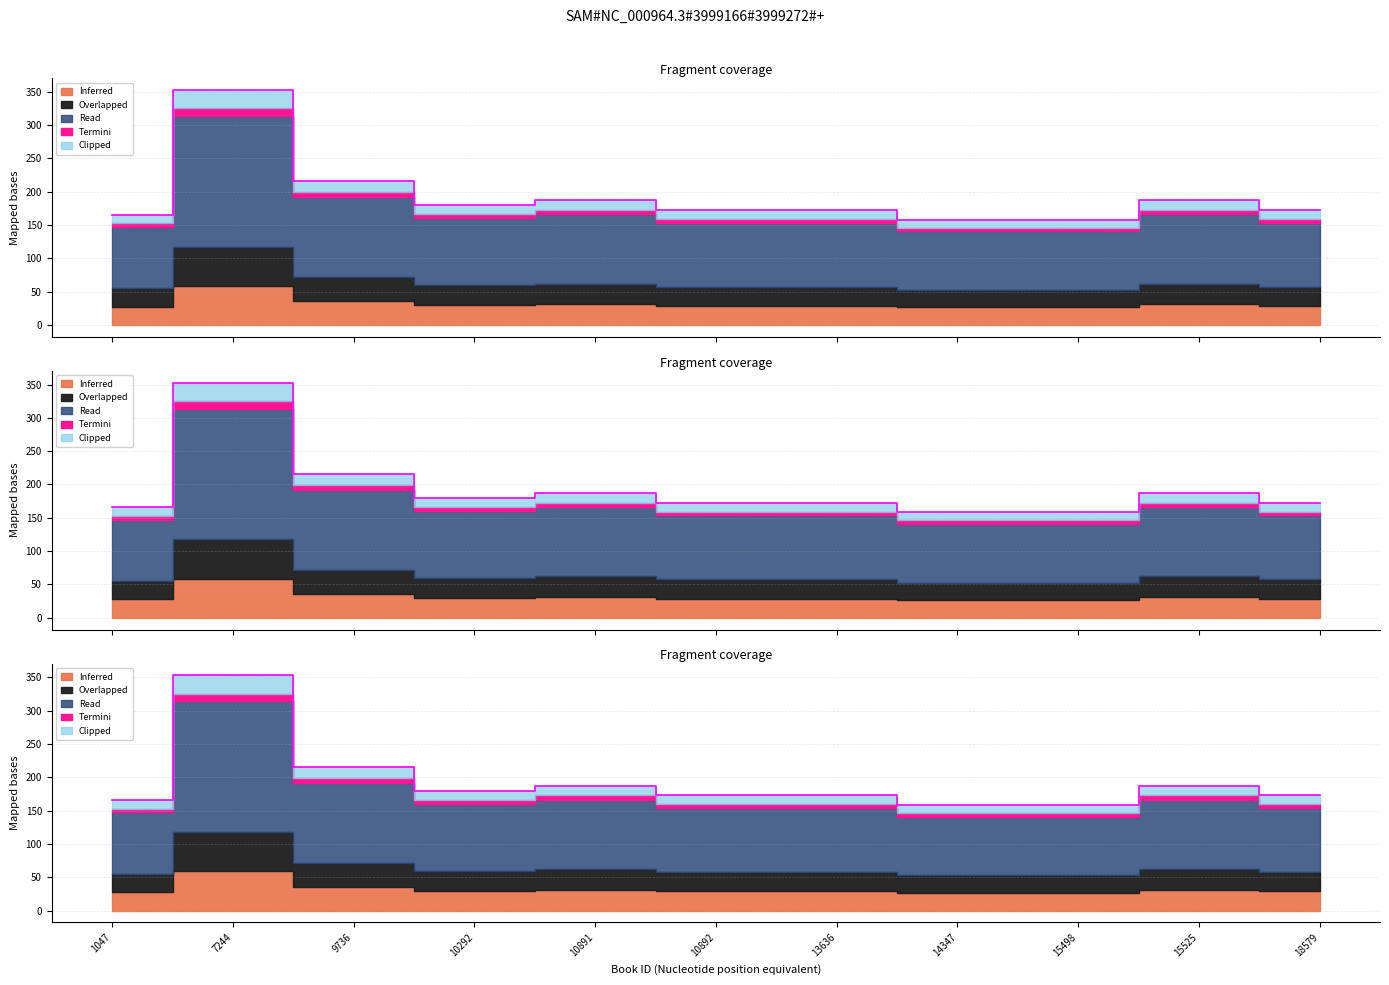

How many lines are shown in the chart?

1